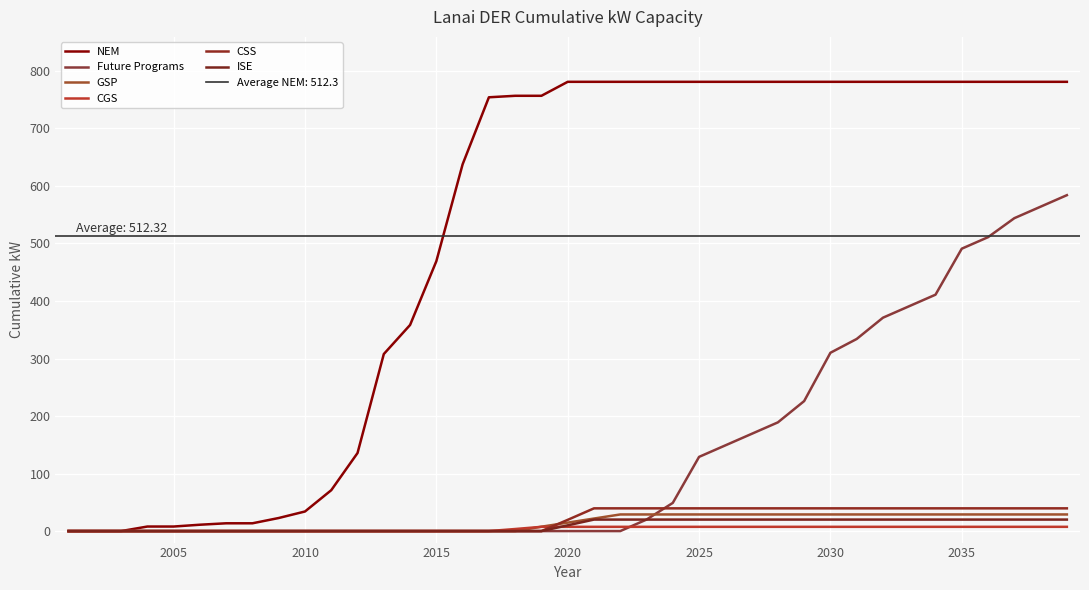

Is this an area chart (filled region under the line)?

No